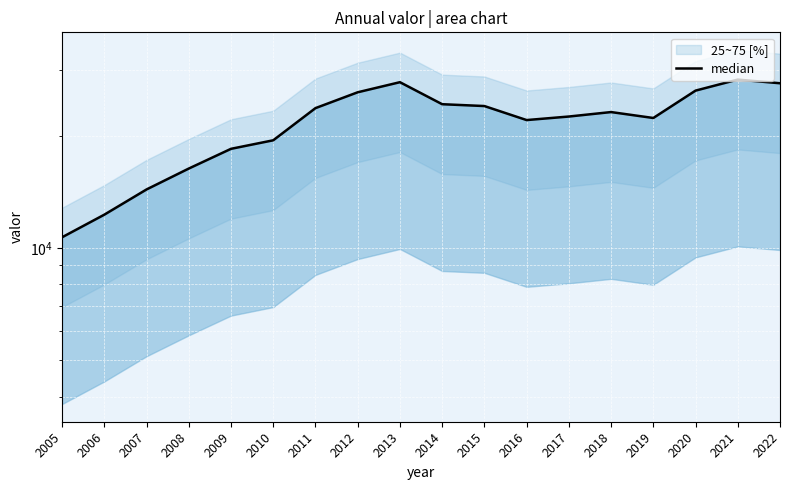

The value at 2017 is 22508. True or false?

True